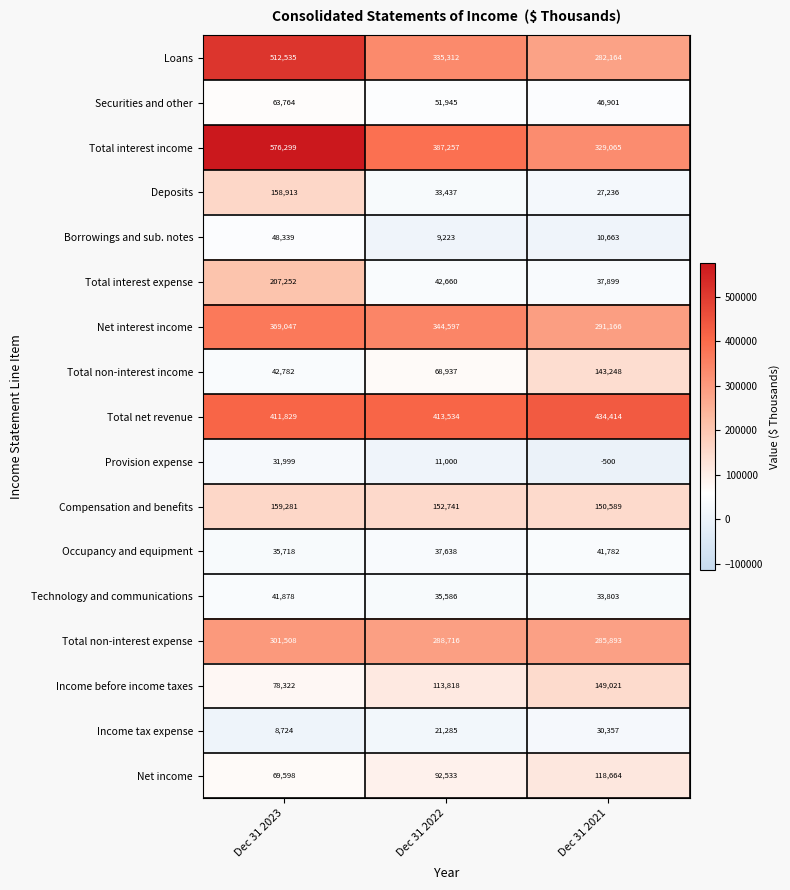

What is the total value across all series at Dec 31 2021?

2412365